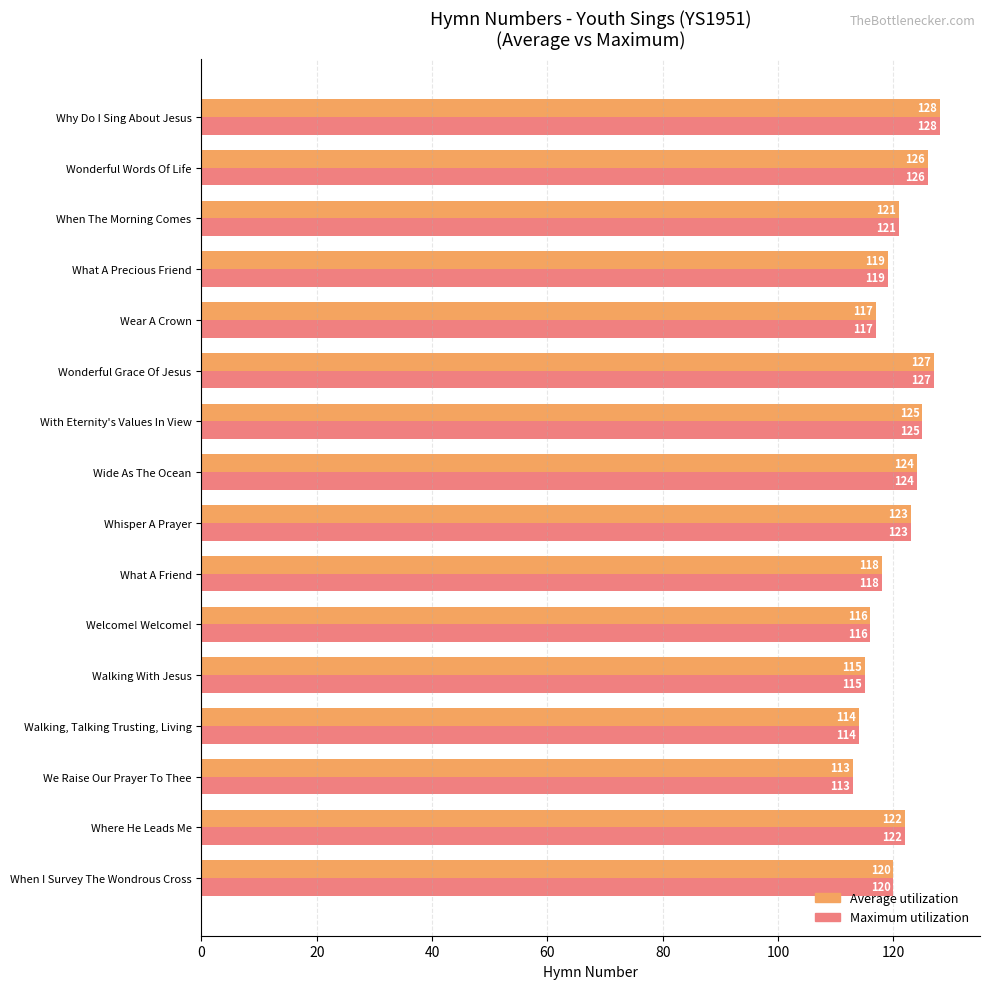

What is the highest value of the Average utilization series?

128